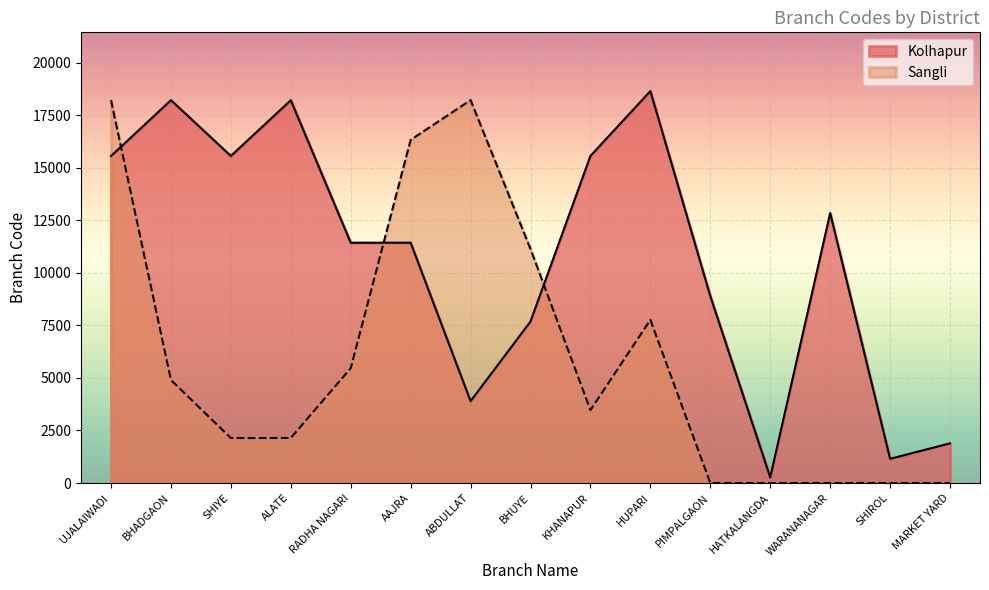

What position from the left is HUPARI?

10